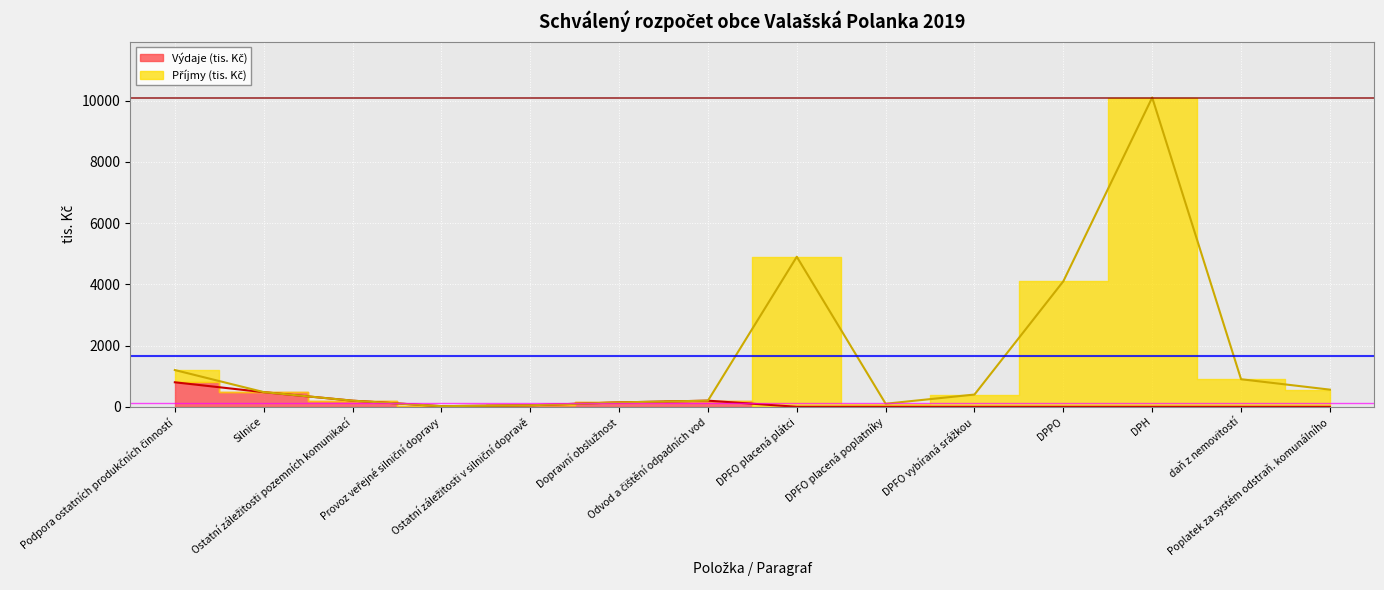

How many categories are shown in the chart?

14